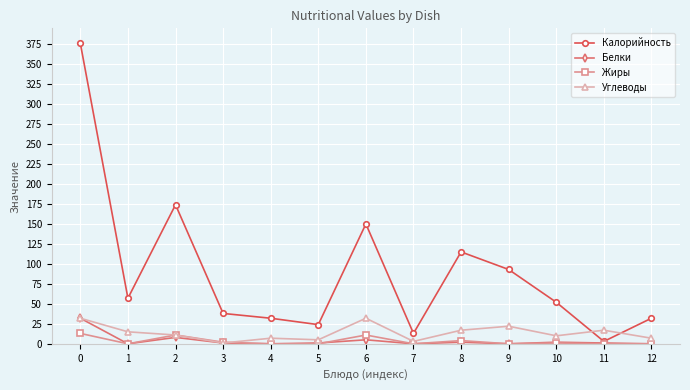

Where is the first local minimum for Жиры?

1